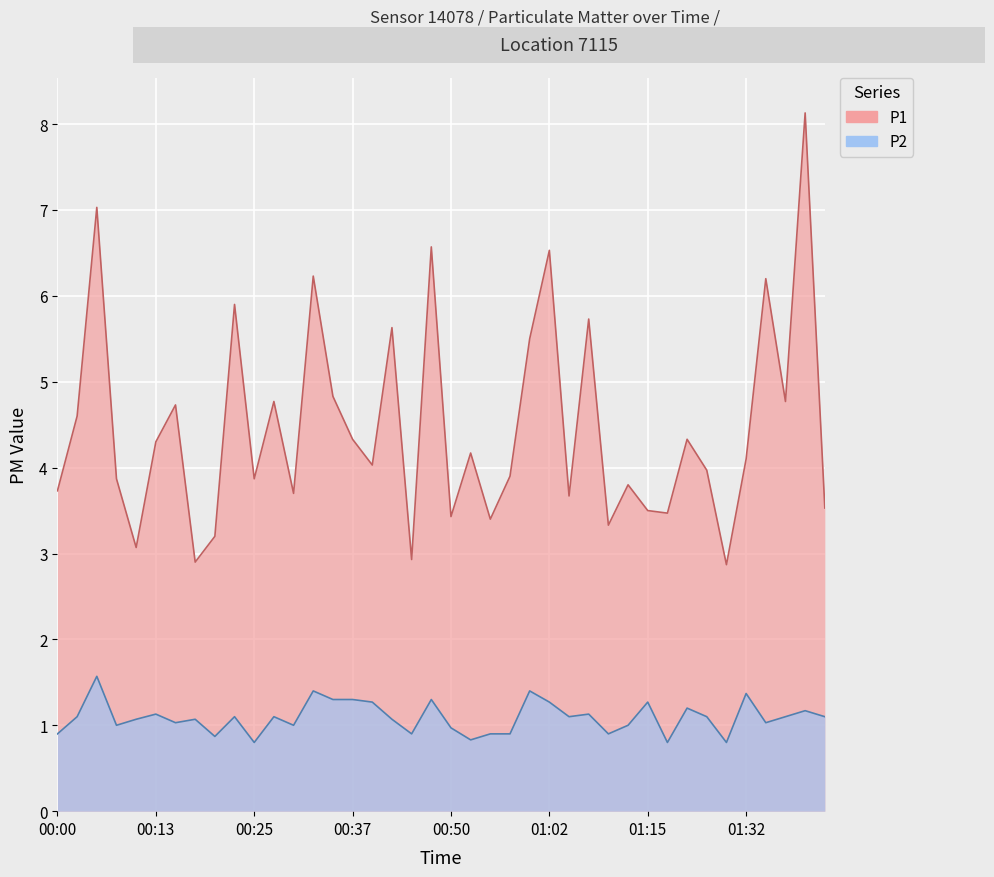

What is the label of the 29th point from the left?

01:10